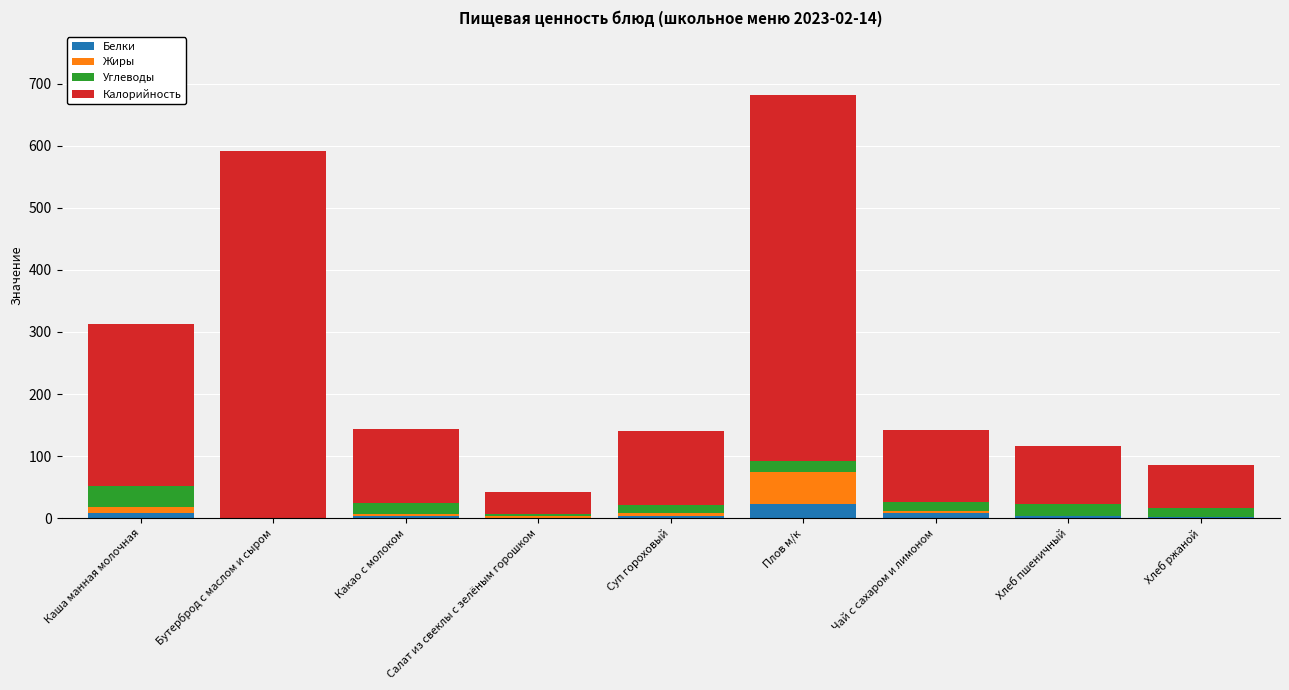

What is the highest value of the Белки series?

23.1